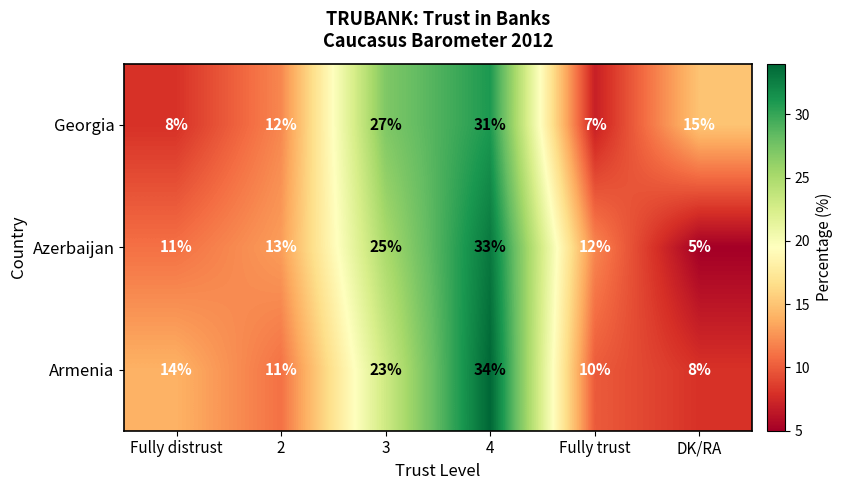

The Azerbaijan series shows 25 at 3. True or false?

True